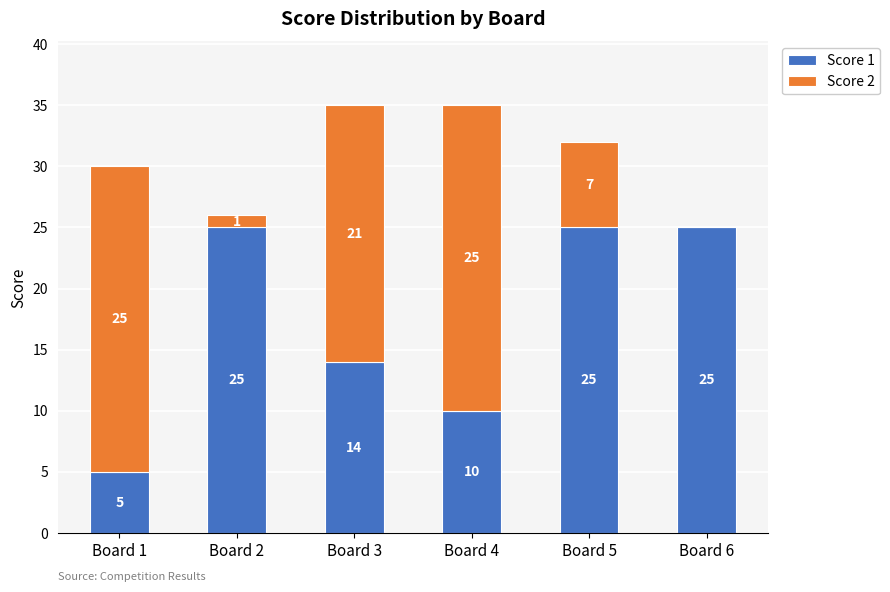

Reading left to right, what are the values for Score 1?

Board 1=5	Board 2=25	Board 3=14	Board 4=10	Board 5=25	Board 6=25